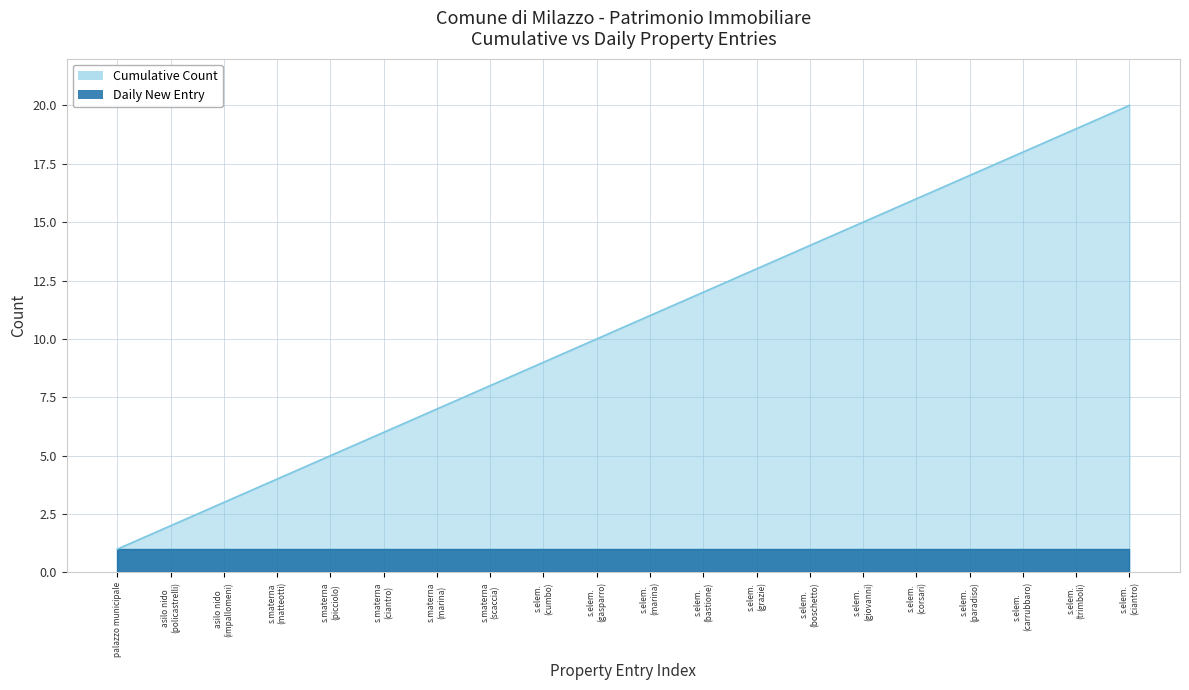

What is the maximum value shown in the chart?

20